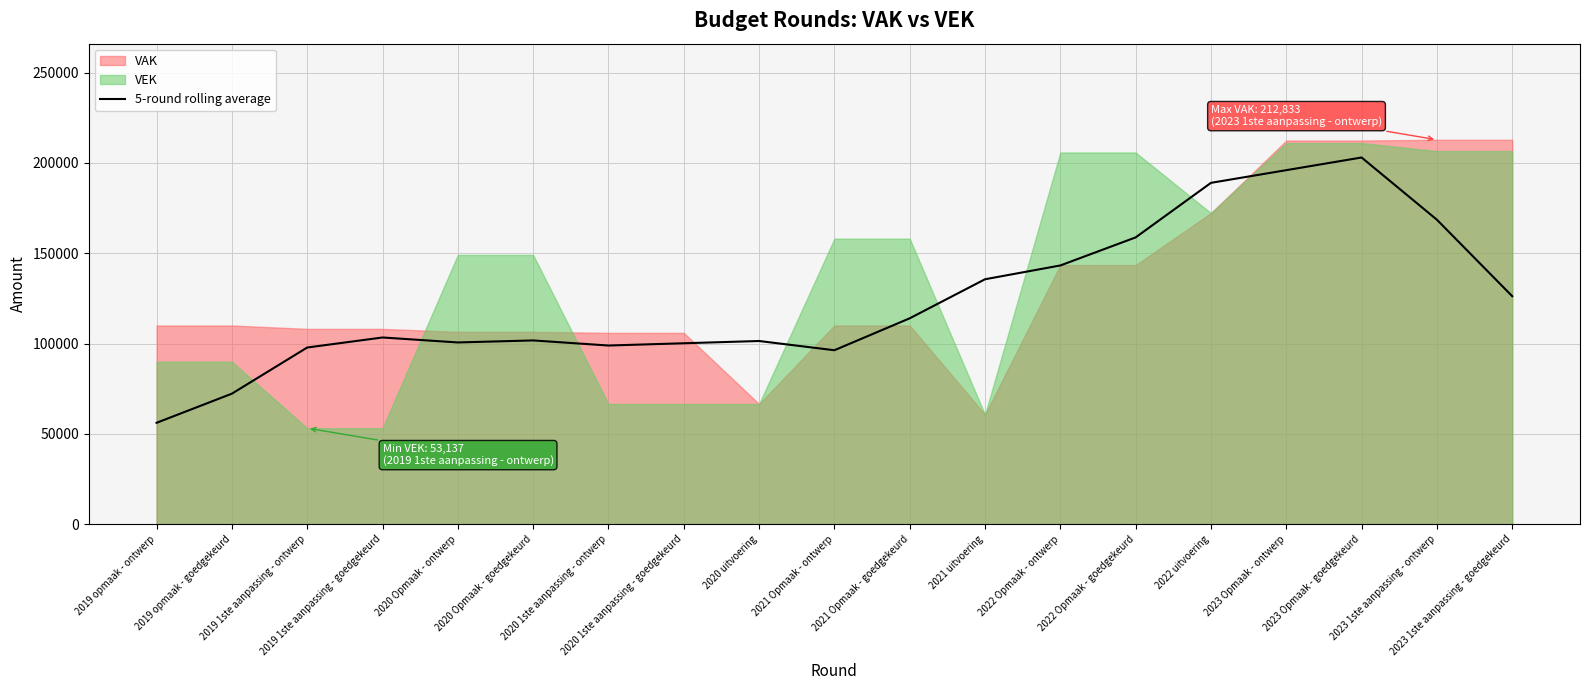

Reading left to right, list all the values displayed in this chart.

2019 opmaak - ontwerp=56118.3	2019 opmaak - goedgekeurd=72244.2	2019 1ste aanpassing - ontwerp=97800.1	2019 1ste aanpassing - goedgekeurd=103359.8	2020 Opmaak - ontwerp=100608.2	2020 Opmaak - goedgekeurd=101726.9	2020 1ste aanpassing - ontwerp=98907.4	2020 1ste aanpassing - goedgekeurd=100157.9	2020 uitvoering=101408.4	2021 Opmaak - ontwerp=96298.0	2021 Opmaak - goedgekeurd=113976.6	2021 uitvoering=135593.4	2022 Opmaak - ontwerp=143237.0	2022 Opmaak - goedgekeurd=158773.0	2022 uitvoering=188981.2	2023 Opmaak - ontwerp=195997.8	2023 Opmaak - goedgekeurd=203014.4	2023 1ste aanpassing - ontwerp=168564.4	2023 1ste aanpassing - goedgekeurd=126222.0